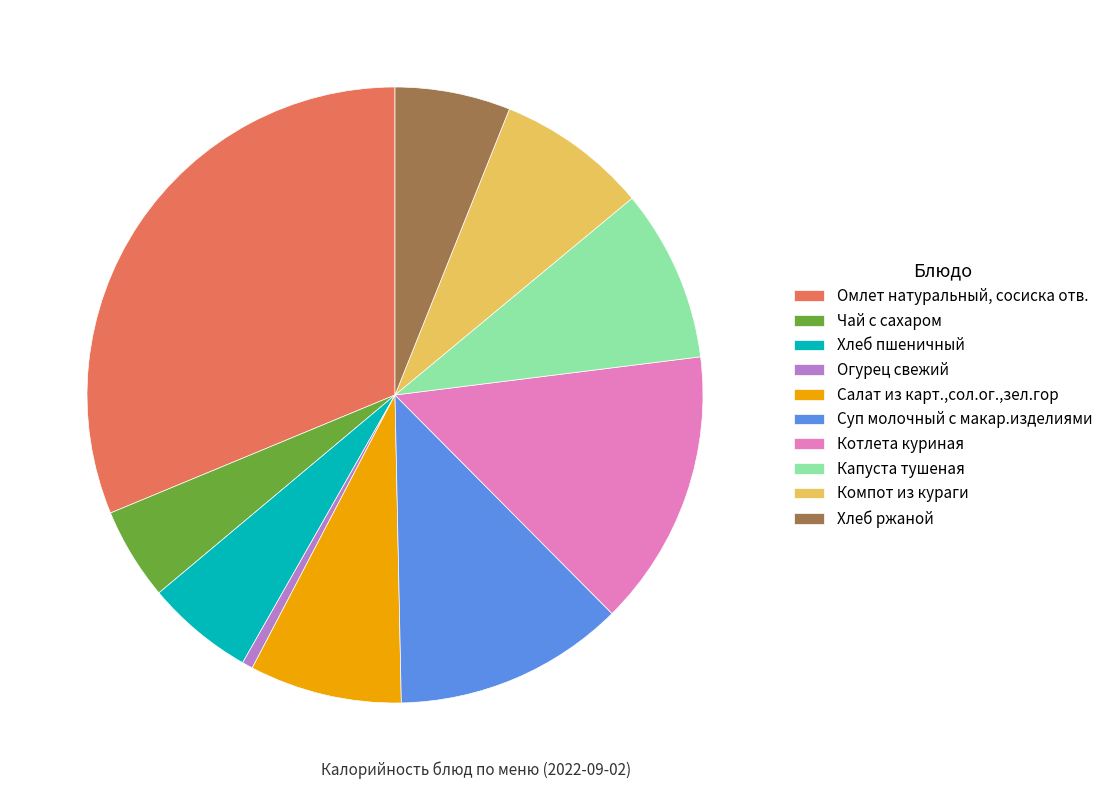

True or false: Омлет натуральный, сосиска отв. accounts for 31% of the total.

True